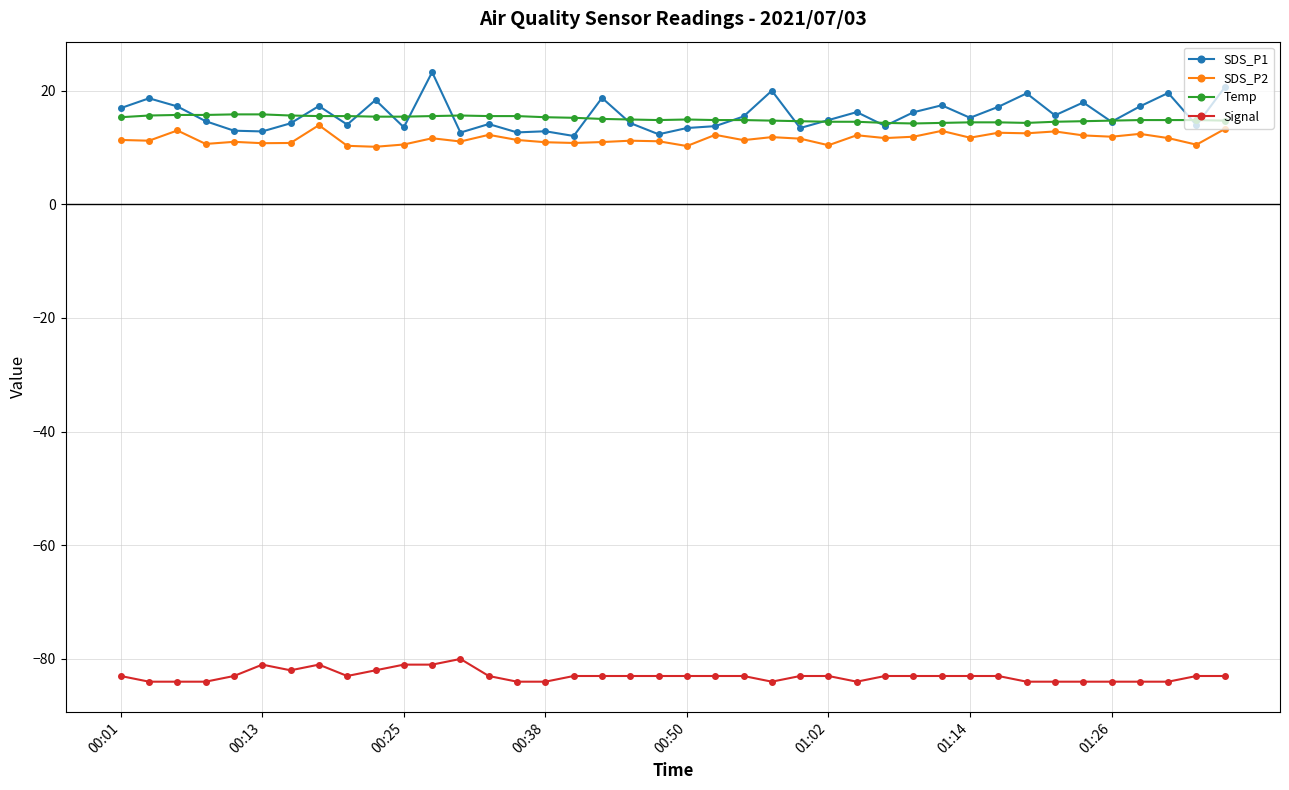

What are all the series names shown in the legend?

SDS_P1, SDS_P2, Temp, Signal